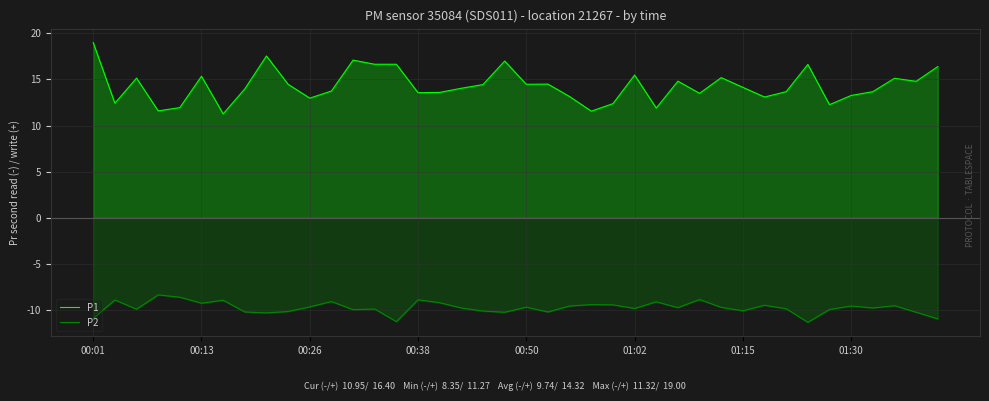

What are all the series names shown in the legend?

P1, P2